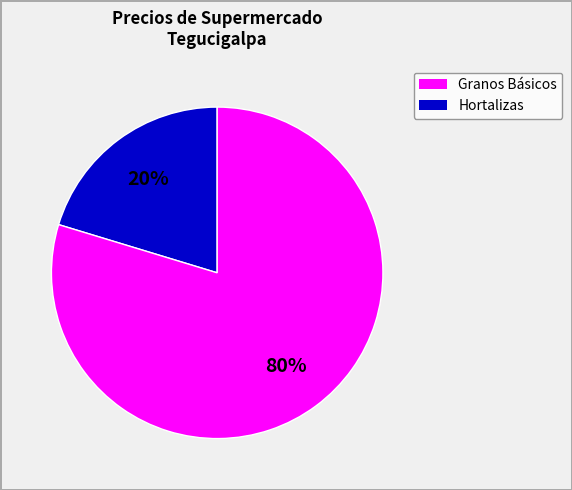

Is there a majority slice in this chart?

Yes